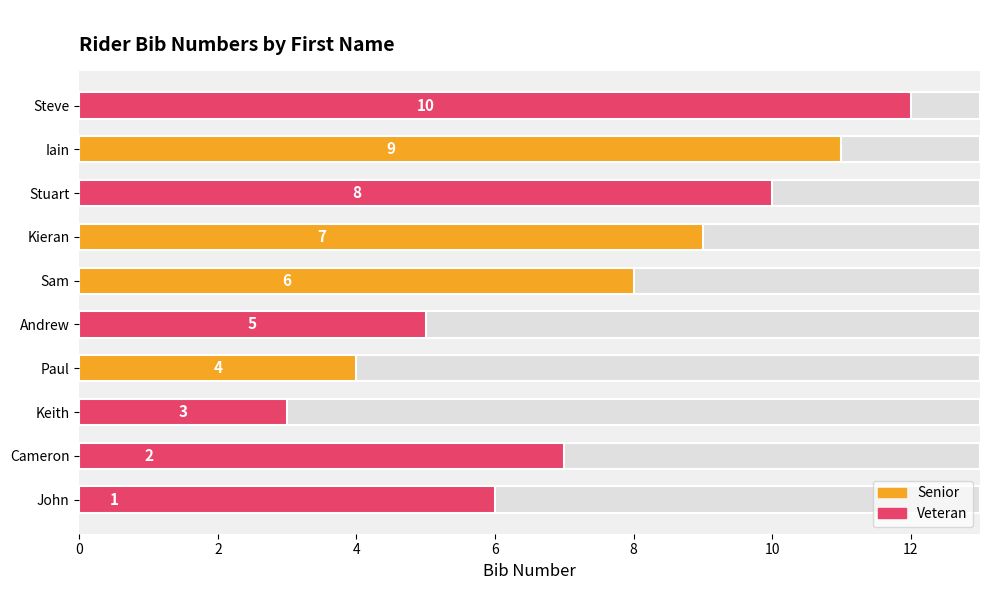

Where does the data first go above 7?

Sam